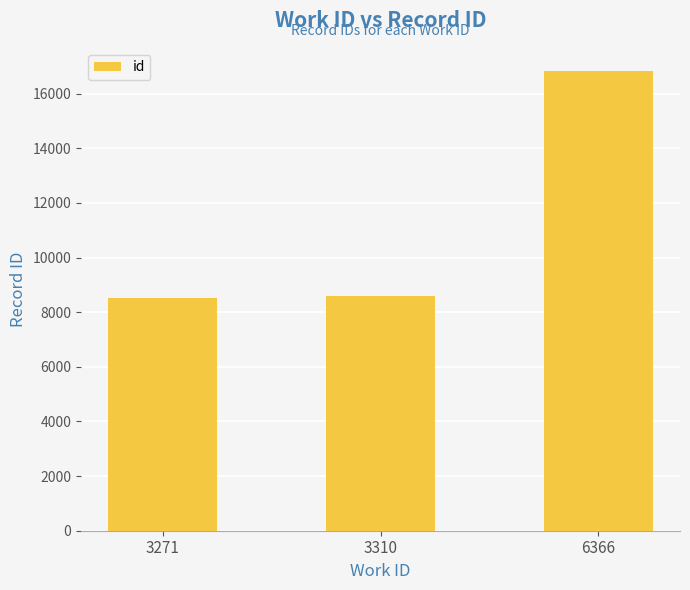

True or false: the data shows 5409 at 3310.

False